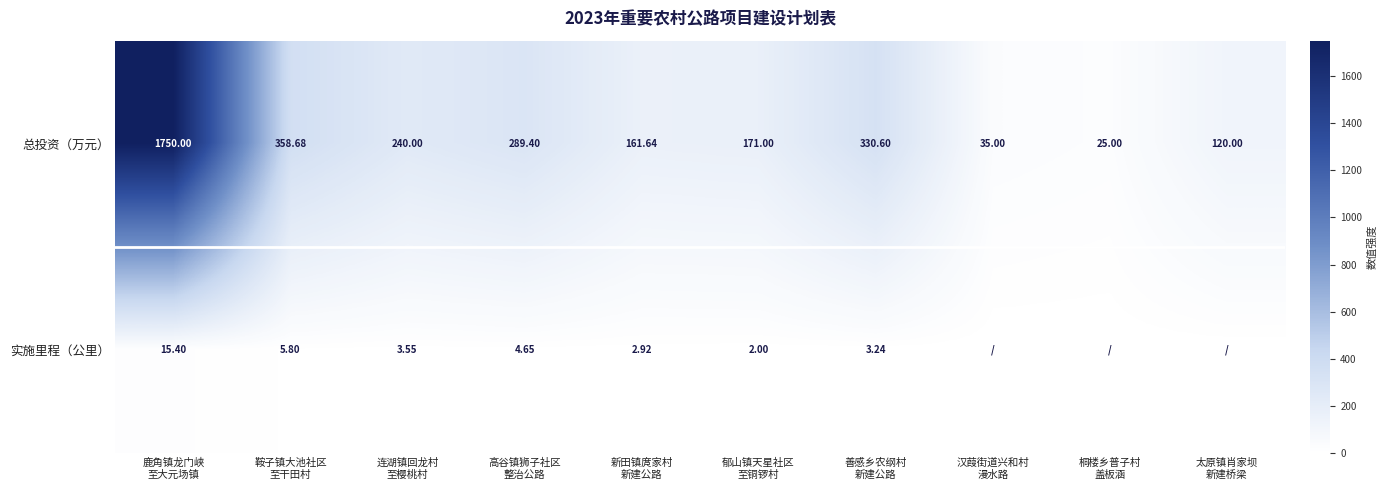

At which label is 实施里程（公里） closest to 7?

鞍子镇大池社区 至干田村